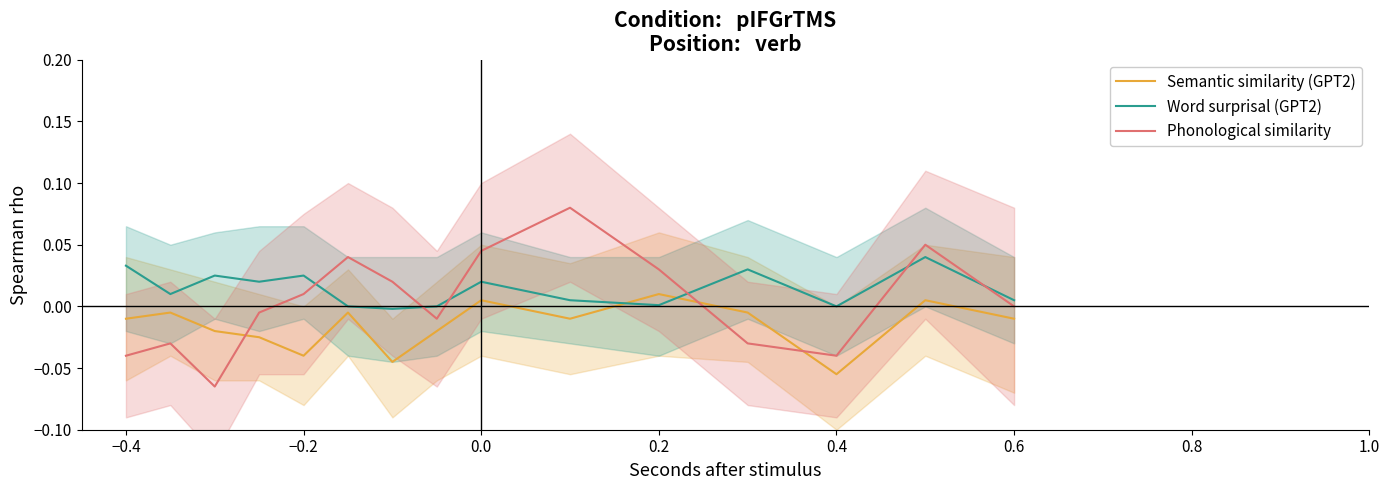

True or false: Semantic similarity (GPT2) and Phonological similarity cross at least once.

True